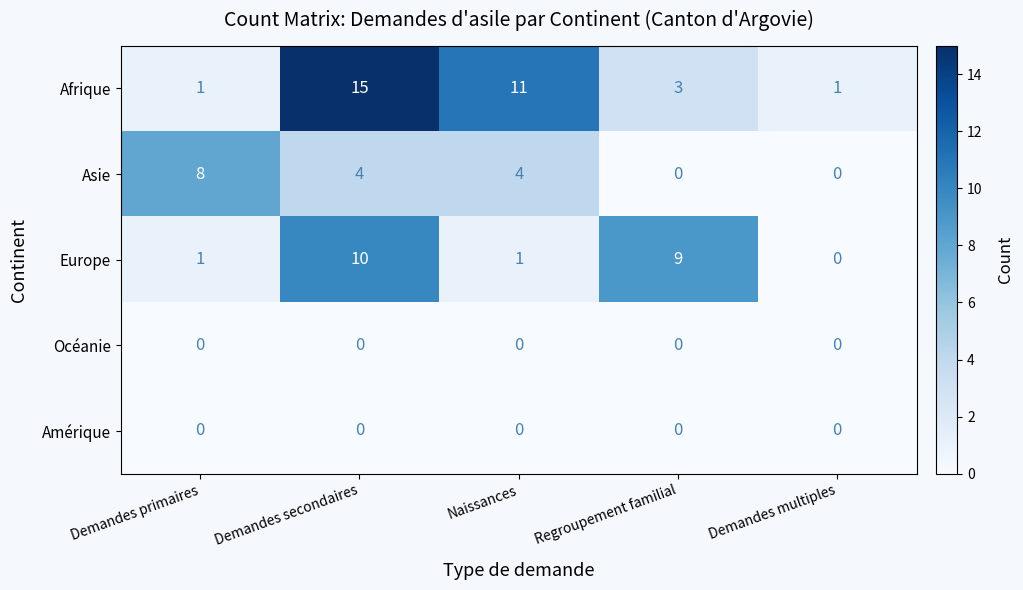

At how many categories does at least one series exceed 10?

2